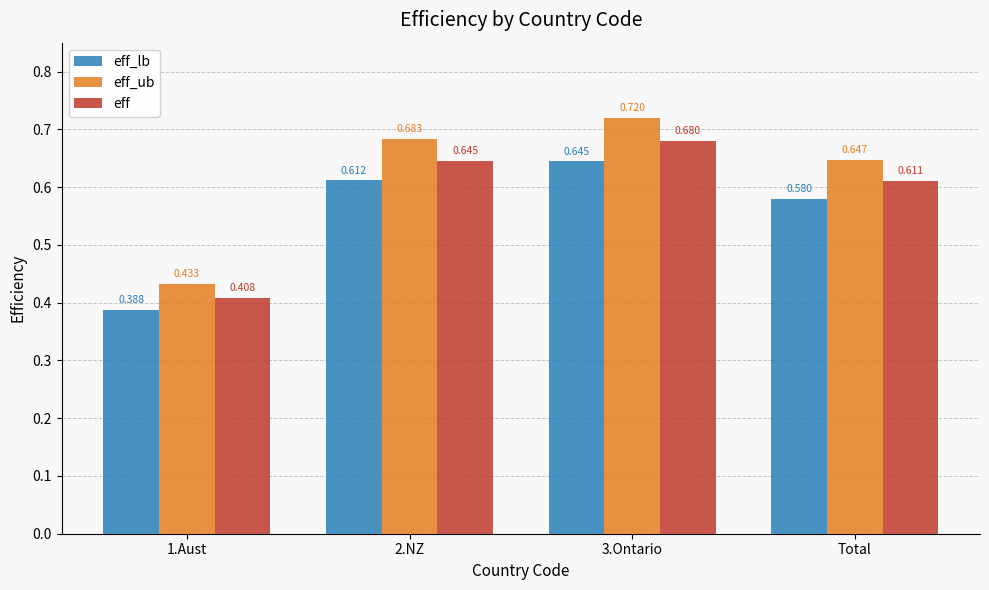

Which category has the lowest value in the eff series?

1.Aust